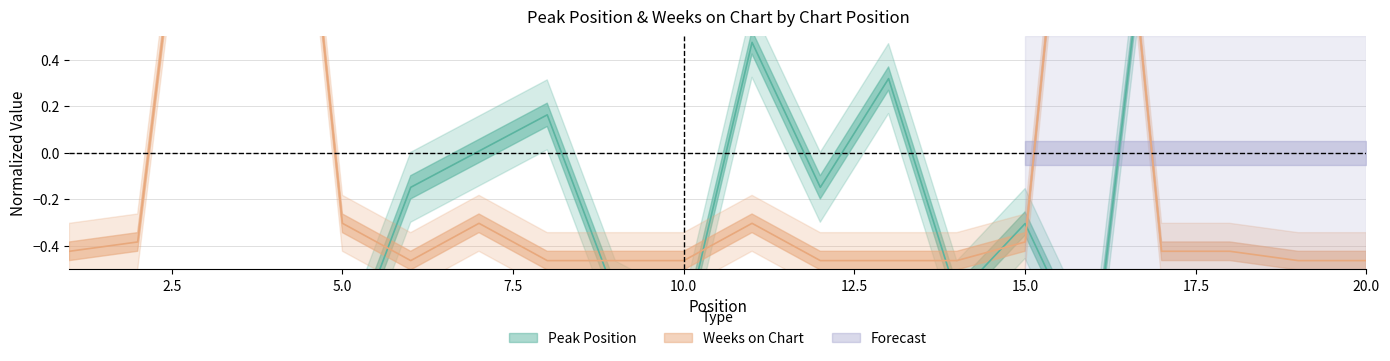

Which series changed the most between 10 and 20?

Peak Position